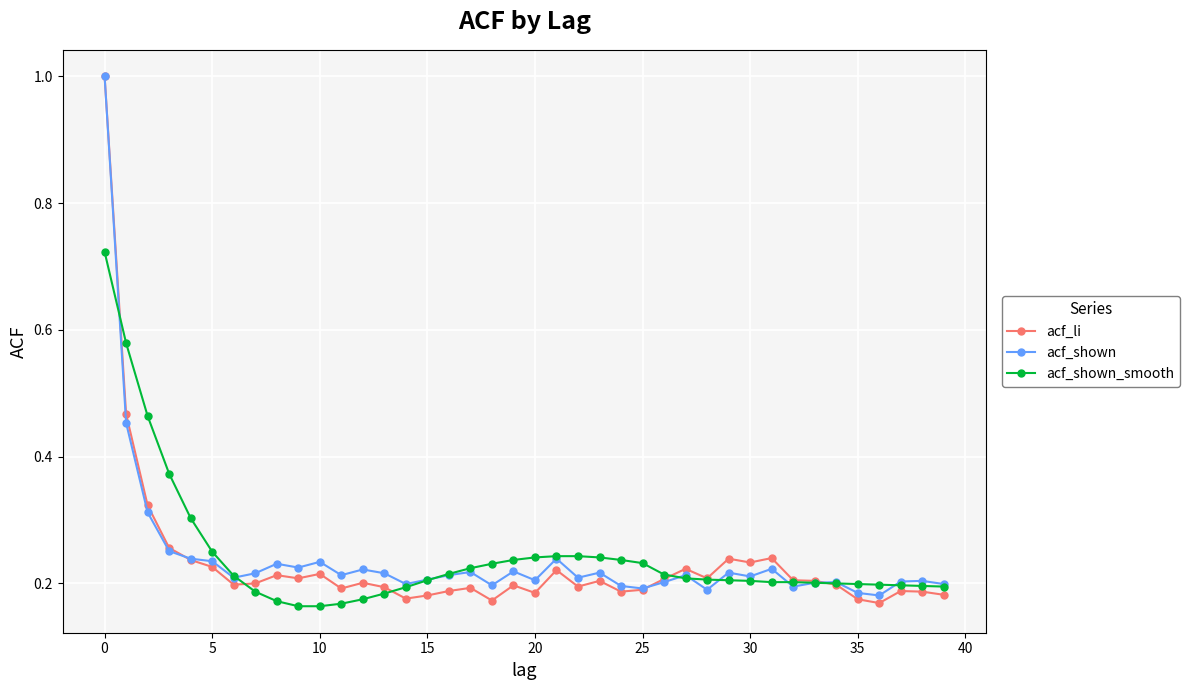

What is the greatest value displayed?

1.0